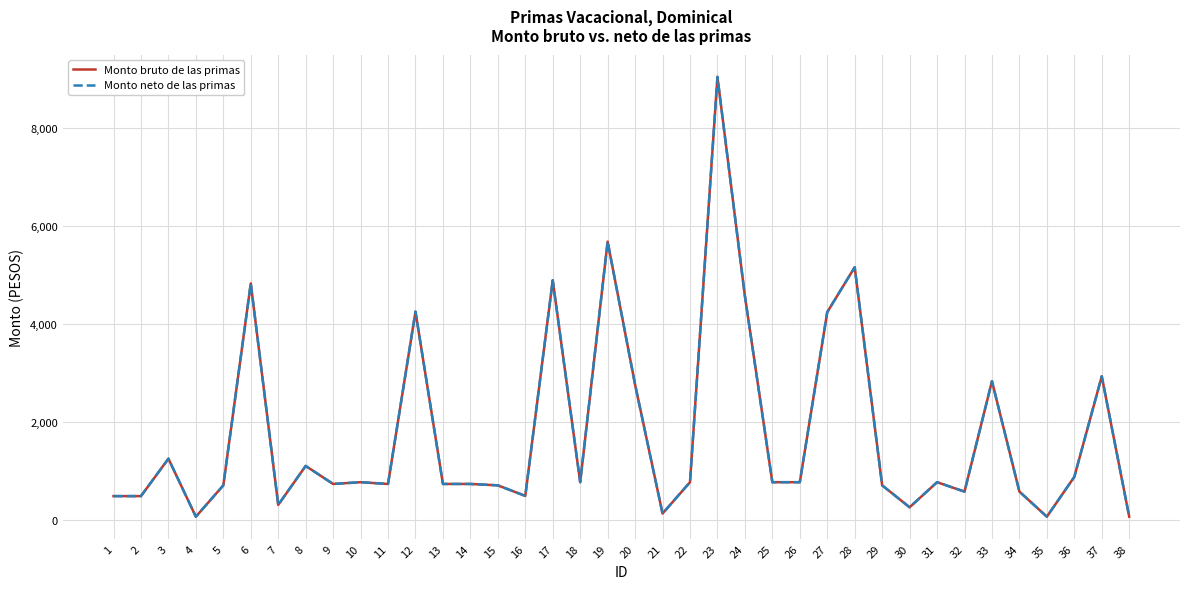

What is the value of the Monto neto de las primas point at the 24th from the left?

4570